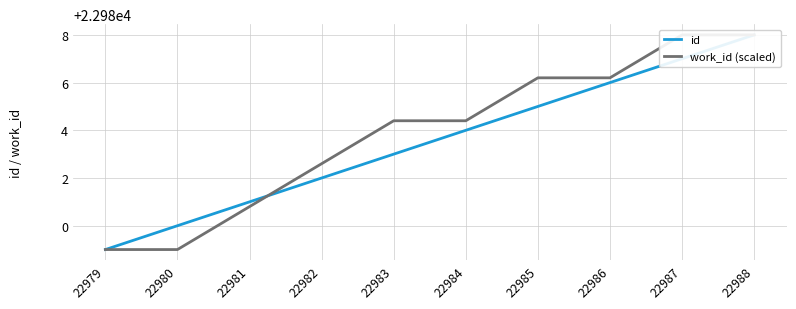

Reading left to right, what are all the values shown in this chart?

id: 22979.0	22980.0	22981.0	22982.0	22983.0	22984.0	22985.0	22986.0	22987.0	22988.0
work_id (scaled): 22979.0	22979.0	22980.8	22982.6	22984.4	22984.4	22986.2	22986.2	22988.0	22988.0